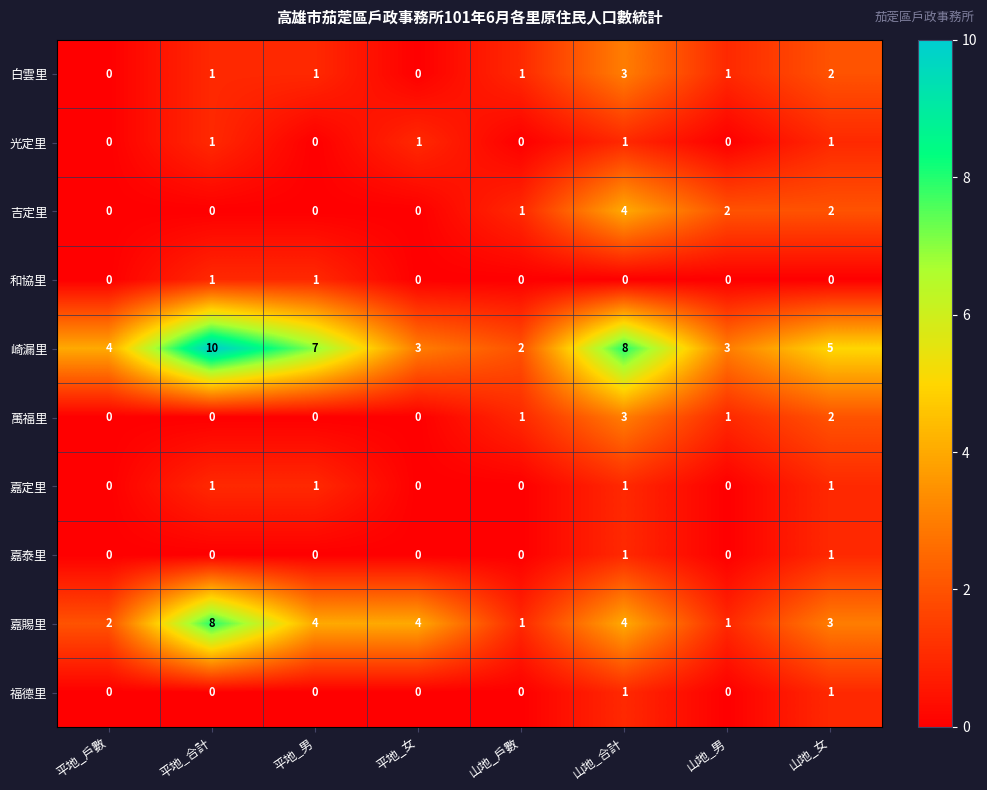

What is the sum of the 白雲里 values at 平地_合計 and 山地_合計?

4